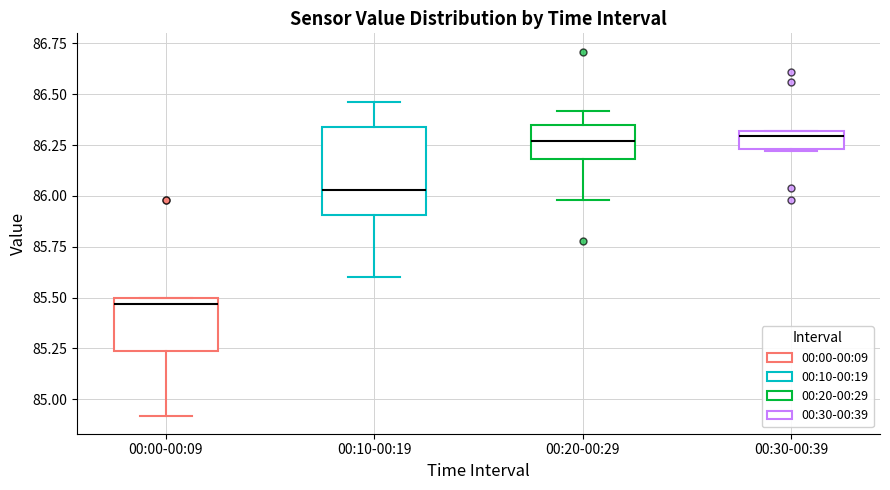

Reading left to right, read every box against the y-axis: the position of its median line, the range the box covers, and the ends of its whiskers. The values are not printed on the chart, so give them approximately, as read against the axis.

00:00-00:09: median 85.45, box 85.25 to 85.50, whiskers 84.90 to 85.50
00:10-00:19: median 86.05, box 85.90 to 86.35, whiskers 85.60 to 86.45
00:20-00:29: median 86.25, box 86.20 to 86.35, whiskers 86.00 to 86.40
00:30-00:39: median 86.30 (just below the box's upper edge), box 86.25 to 86.30, whiskers 86.20 to 86.30